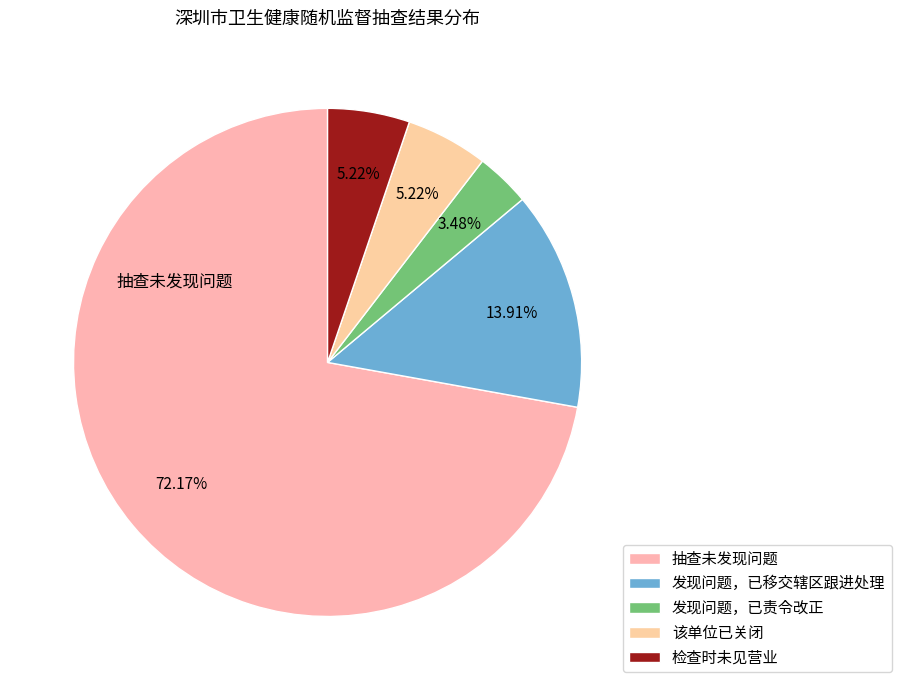

Is there any slice that represents more than half of the pie?

Yes